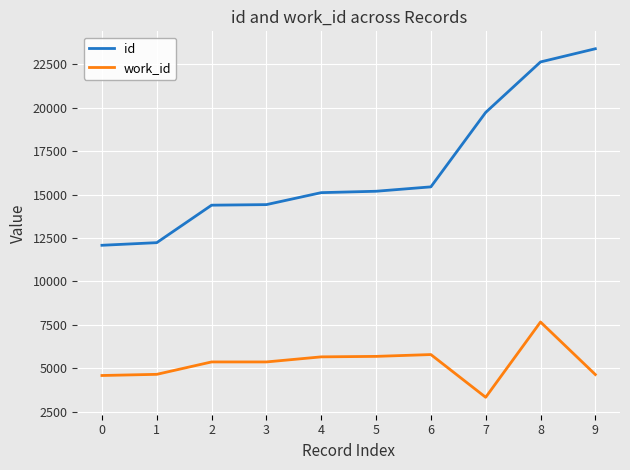

Is it true that work_id equals 5686 at 5?

True